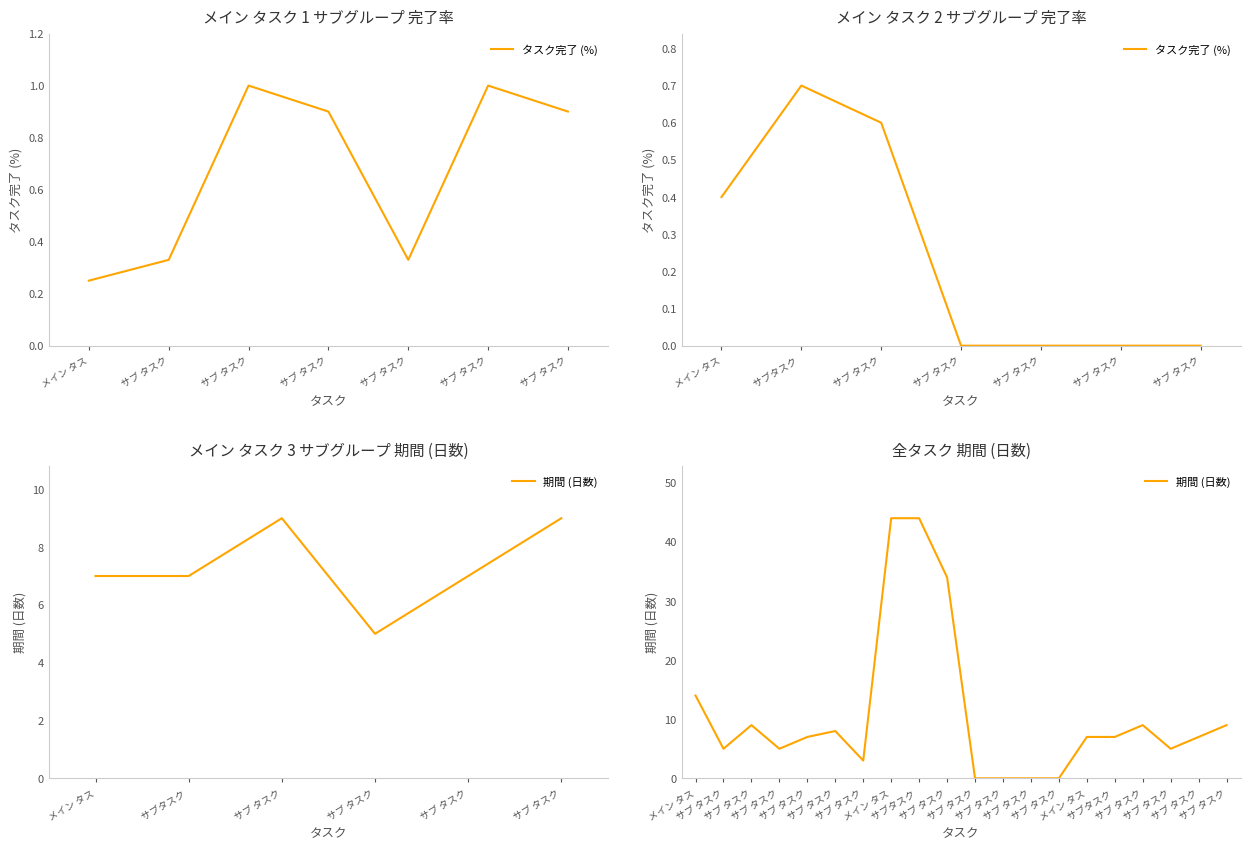

How many points are higher than both their immediate neighbors (excluding endpoints)?

3